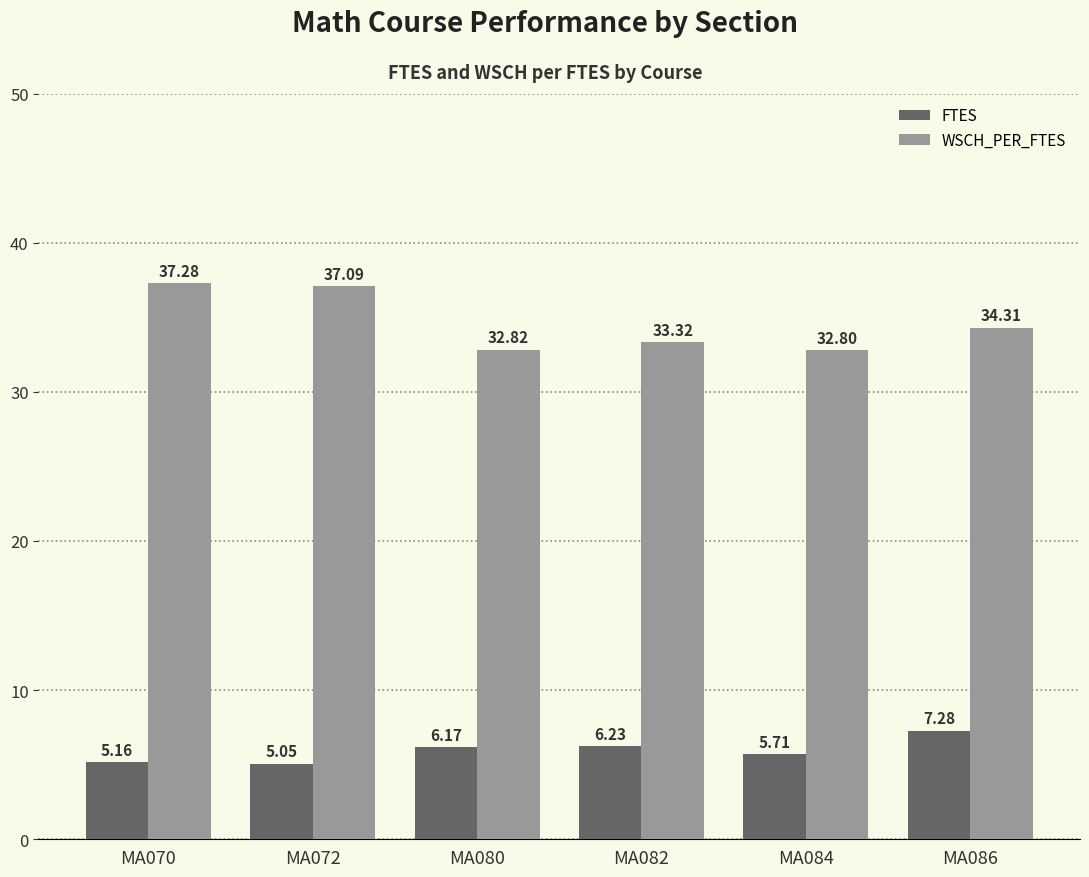

Is the value of FTES at MA080 greater than the value of WSCH_PER_FTES at MA080?

No